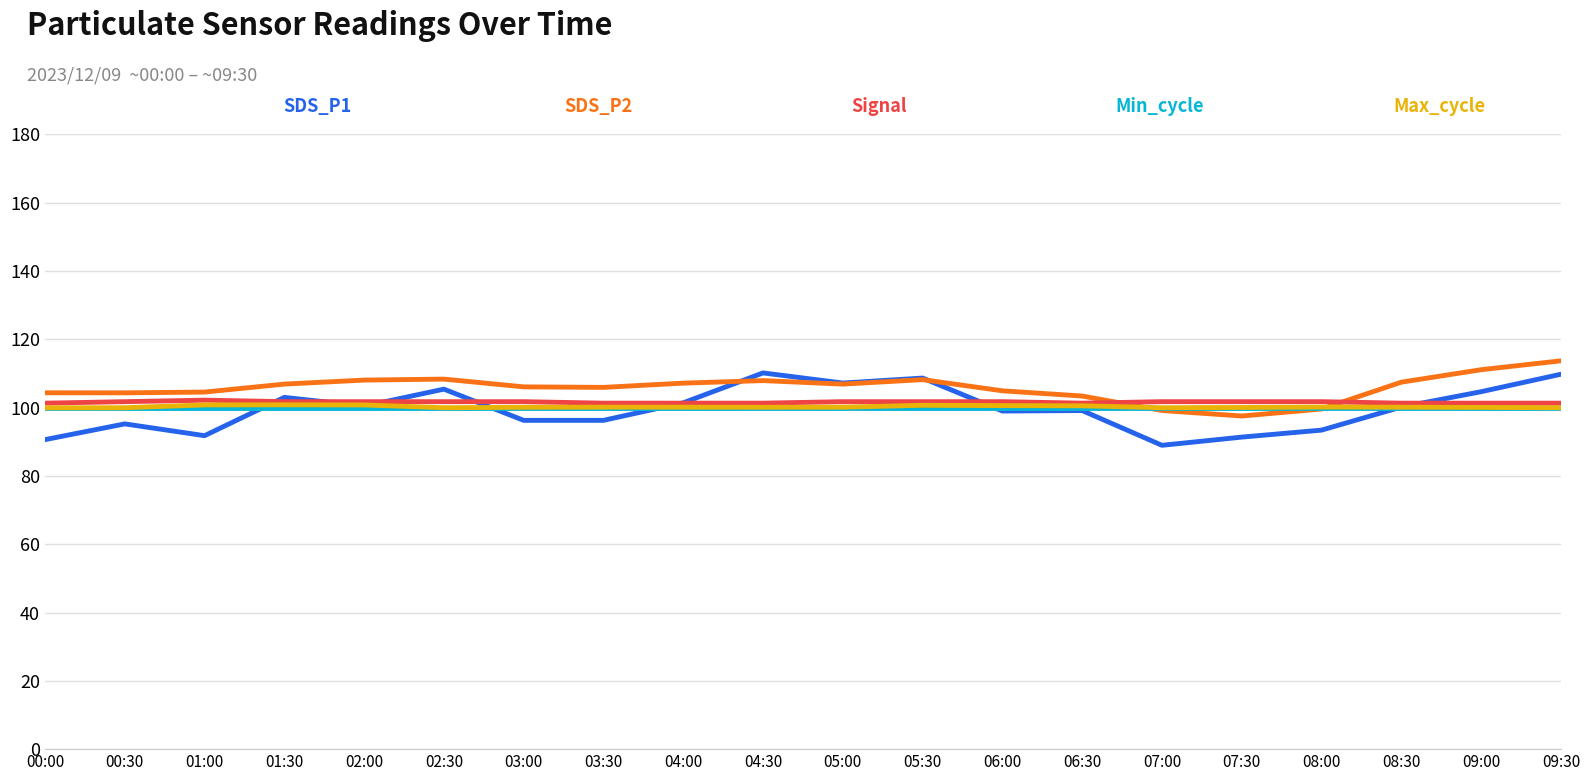

What is the minimum value shown in the chart?

89.0